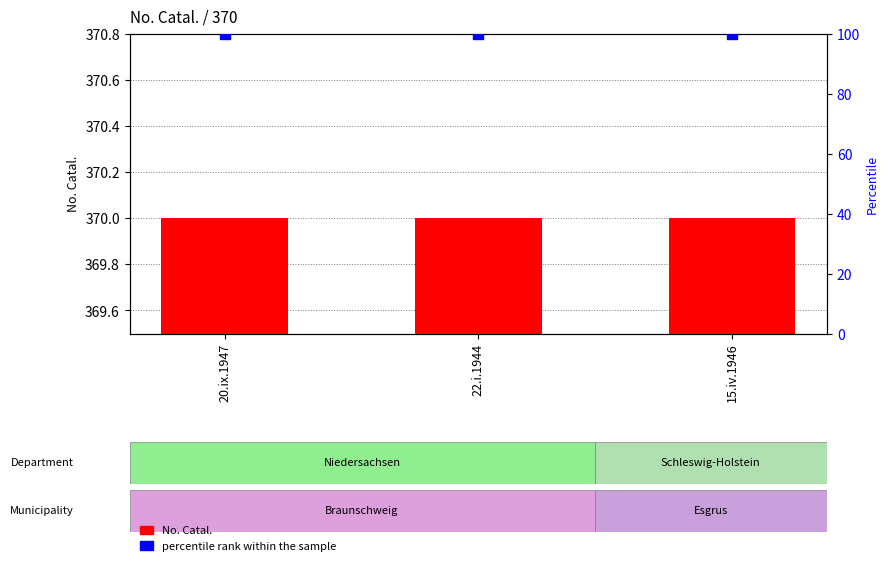

What are all the series names shown in the legend?

No. Catal., percentile rank within the sample